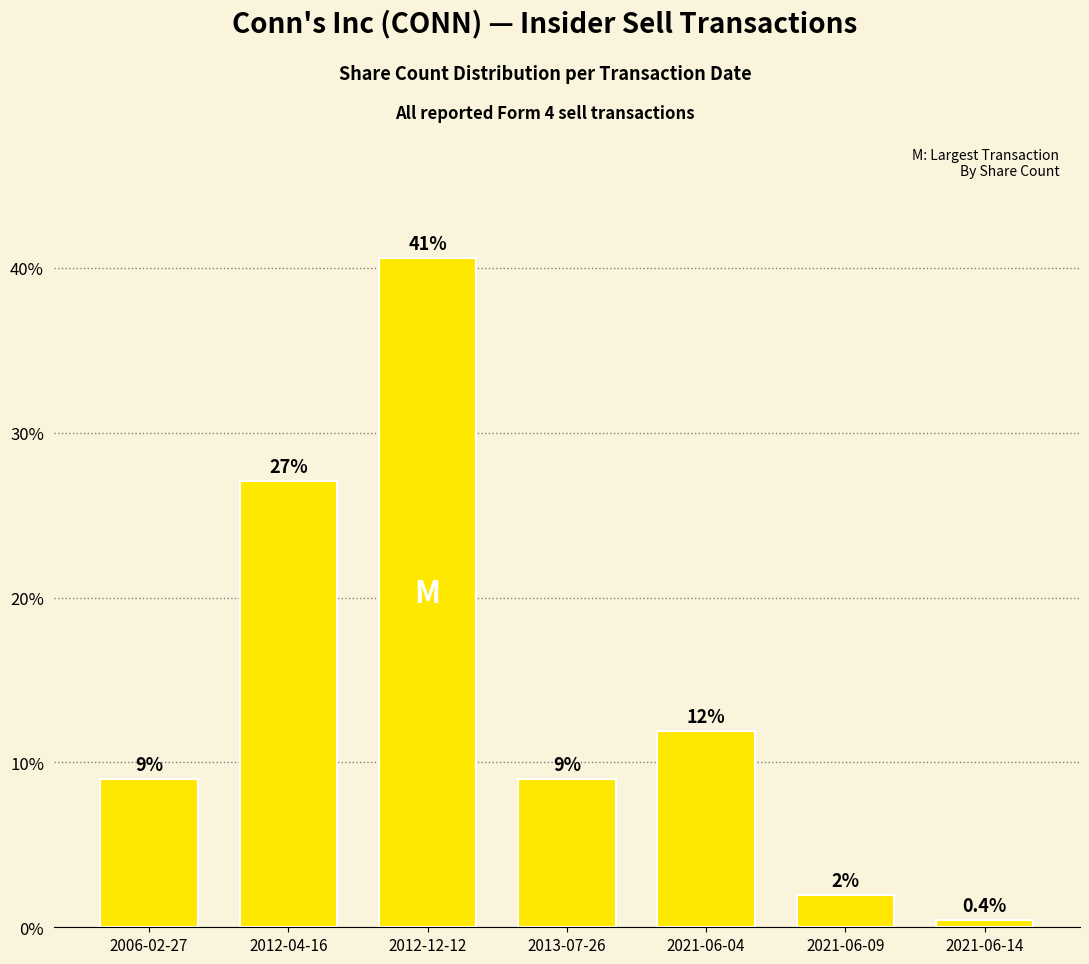

What is the sum of all values?

100.0